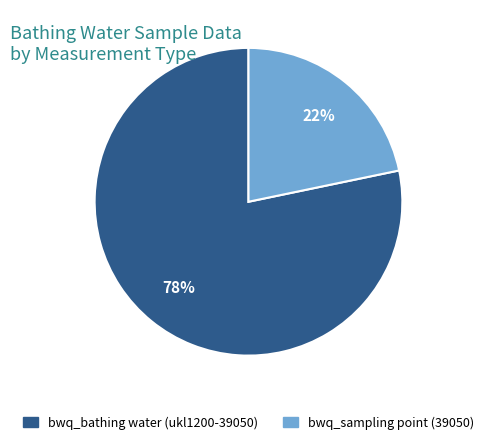

To the nearest percent, what is the combined percentage of bwq_bathing water (ukl1200-39050) and bwq_sampling point (39050)?

100%